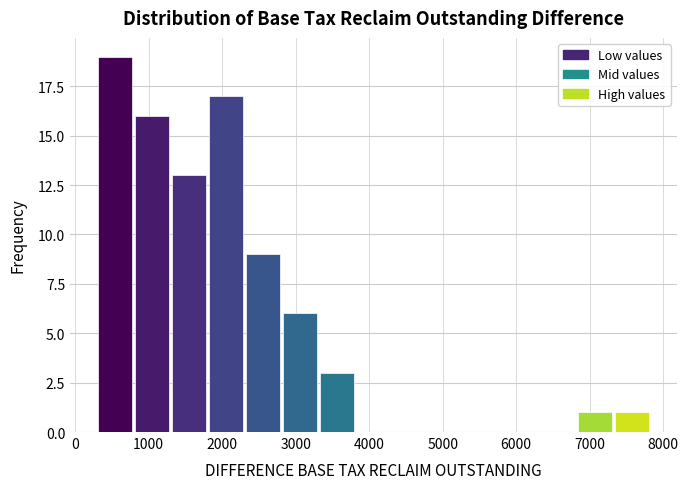

Which range on the x-axis has the tallest bar?

300 to 800